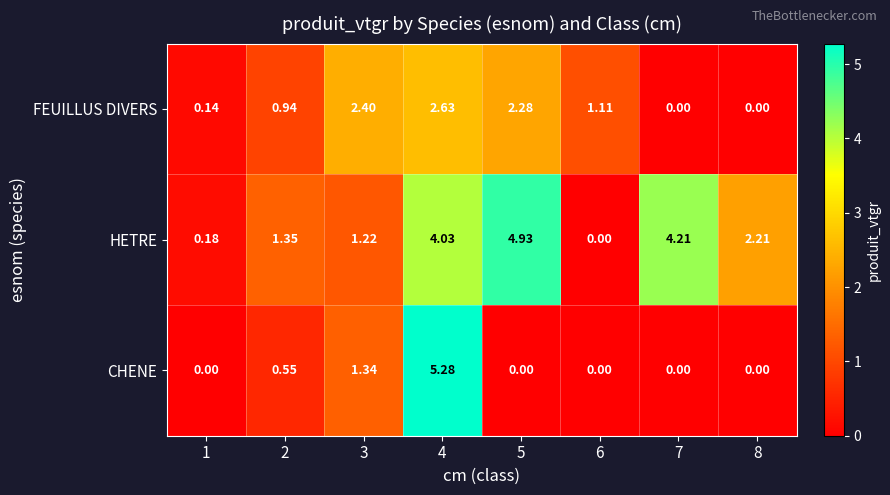

Rank the series by their maximum value, from lowest to highest.

FEUILLUS DIVERS, HETRE, CHENE